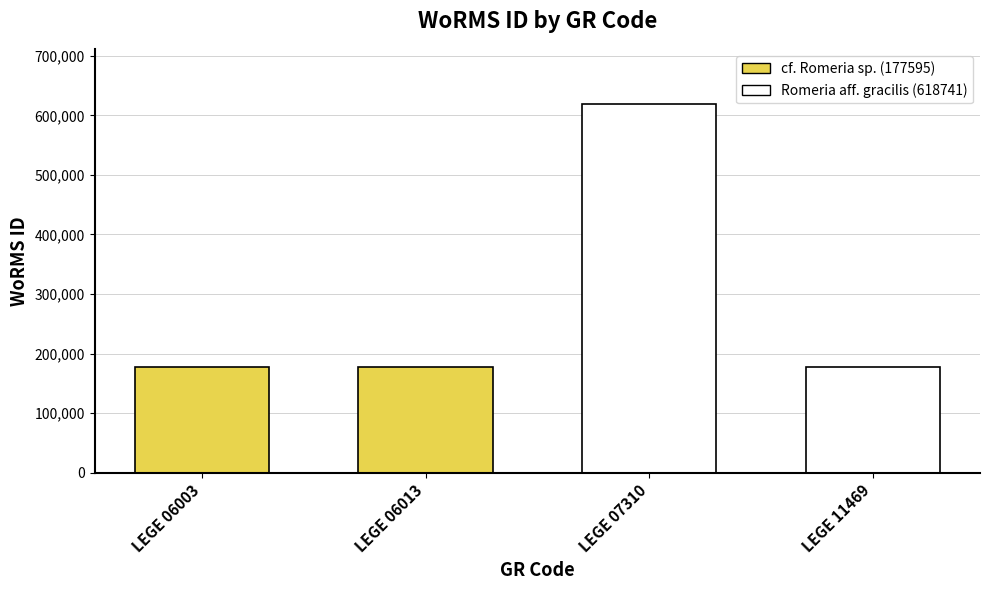

Reading left to right, extract all data points from this chart.

177595	177595	618741	177595